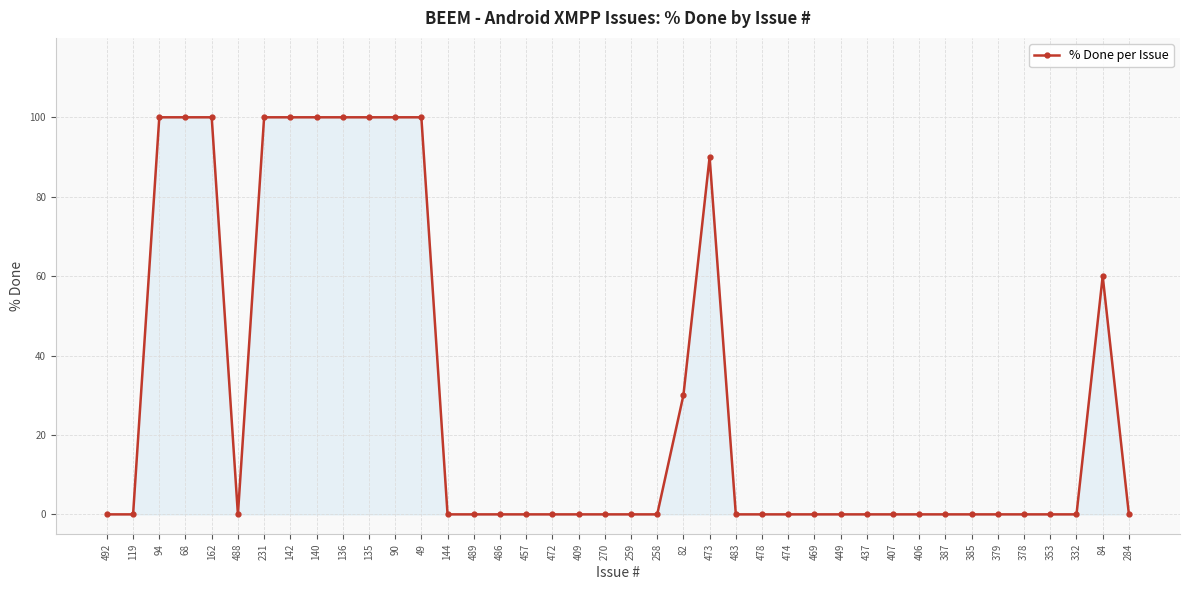

What is the difference between the second highest and minimum values?

100